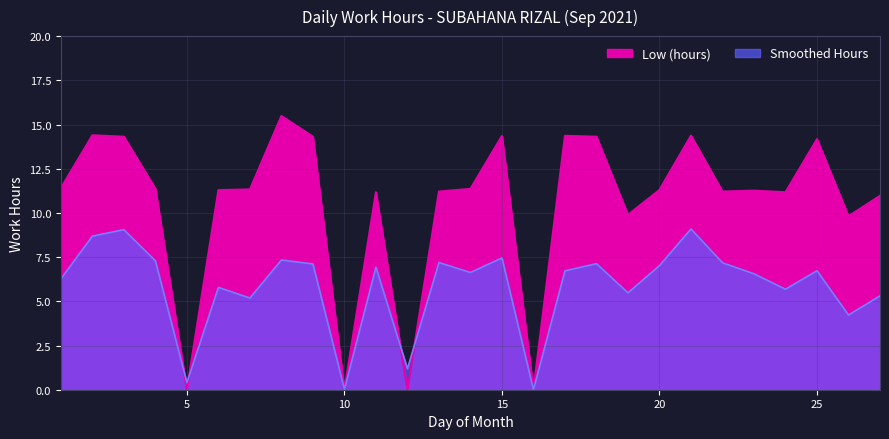

Which has a higher value, 15 or 16?

15